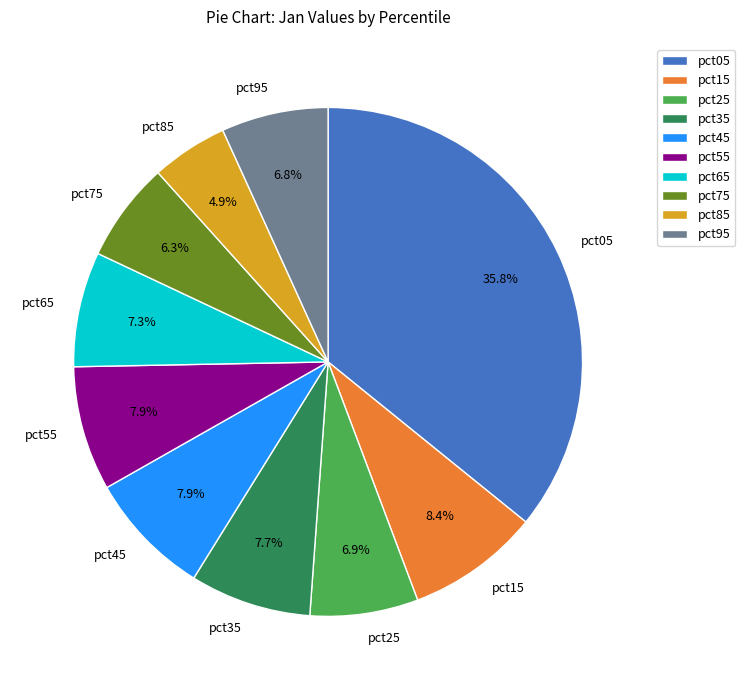

Count the number of slices in the pie.

10